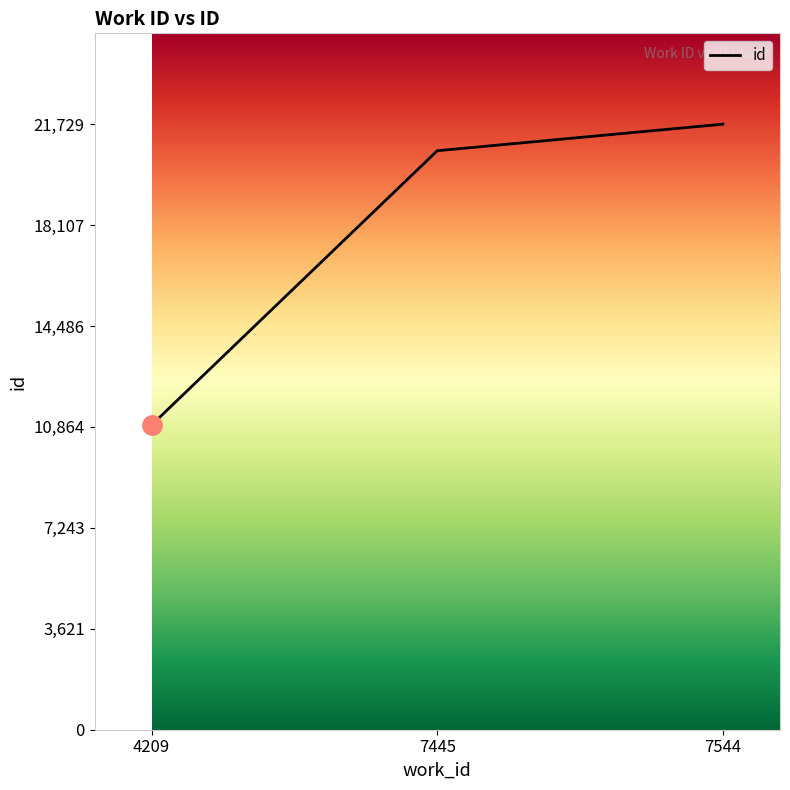

Does the chart have visible grid lines?

No